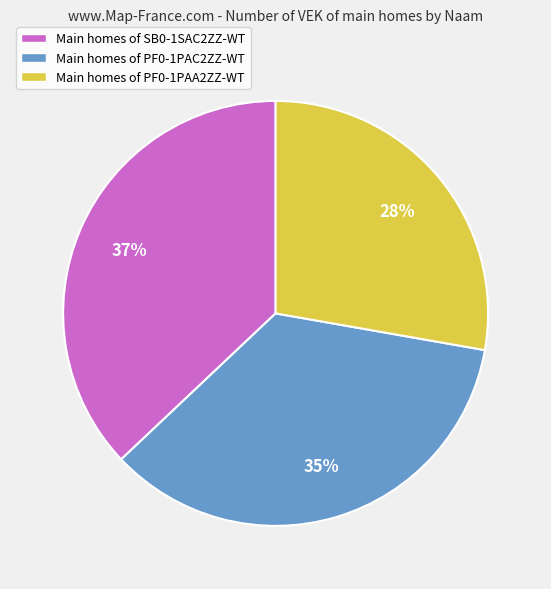

Does any single category account for the majority?

No